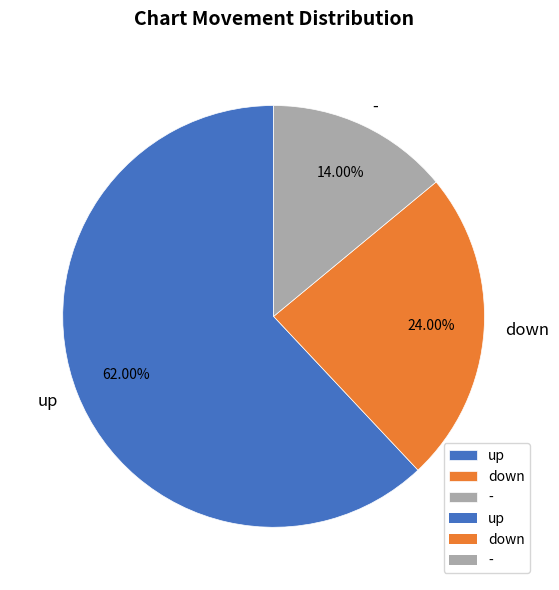

Between up and -, which is larger?

up